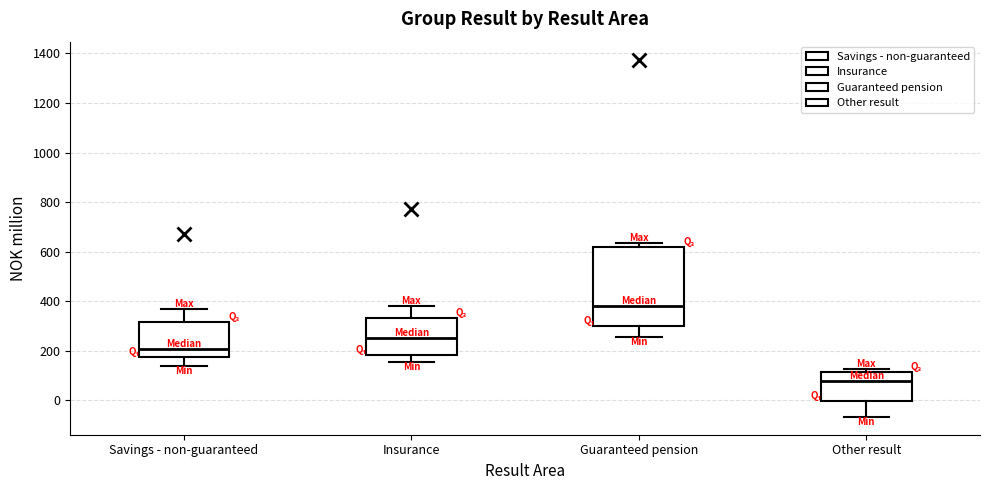

Reading left to right, read every box against the y-axis: the position of its median line, the range the box covers, and the ends of its whiskers. The values are not printed on the chart, so give them approximately, as read against the axis.

Savings - non-guaranteed: median 200, box 180 to 320, whiskers 140 to 380
Insurance: median 260, box 180 to 340, whiskers 160 to 380
Guaranteed pension: median 380, box 300 to 620, whiskers 260 to 640
Other result: median 80, box 0 to 120, whiskers -60 to 120 (just above the box's upper edge)